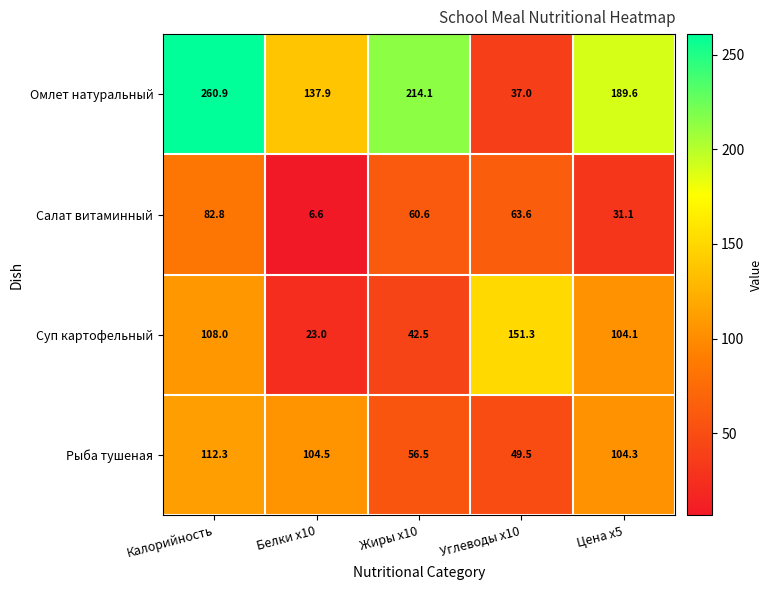

What is the difference between the Суп картофельный values at Углеводы x10 and Жиры x10?

108.8